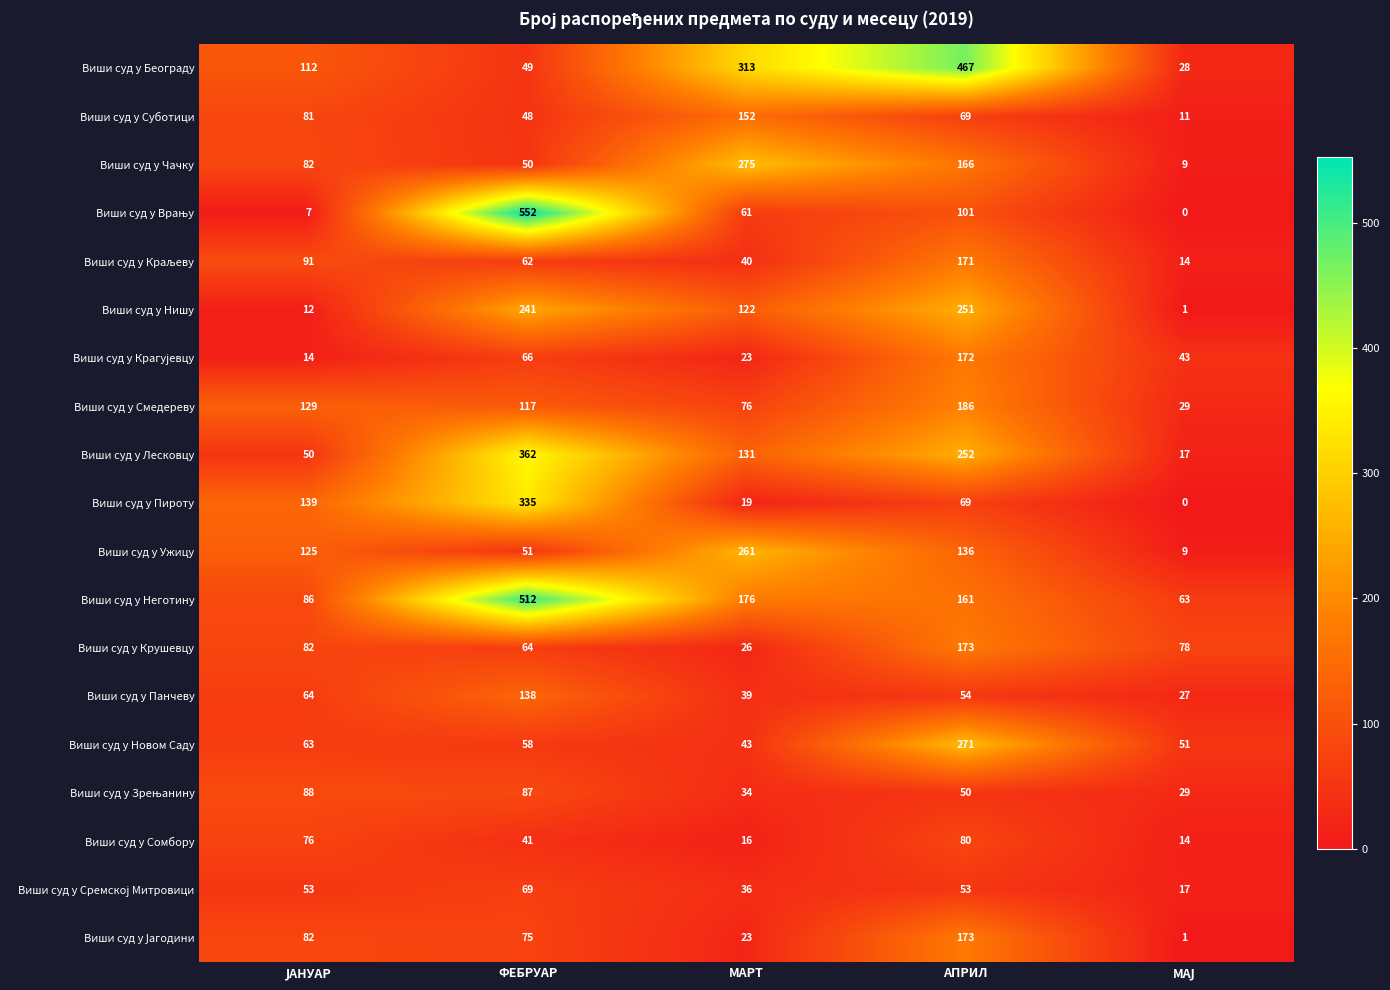

What is the difference between the maximum and minimum values in the Виши суд у Сомбору series?

66